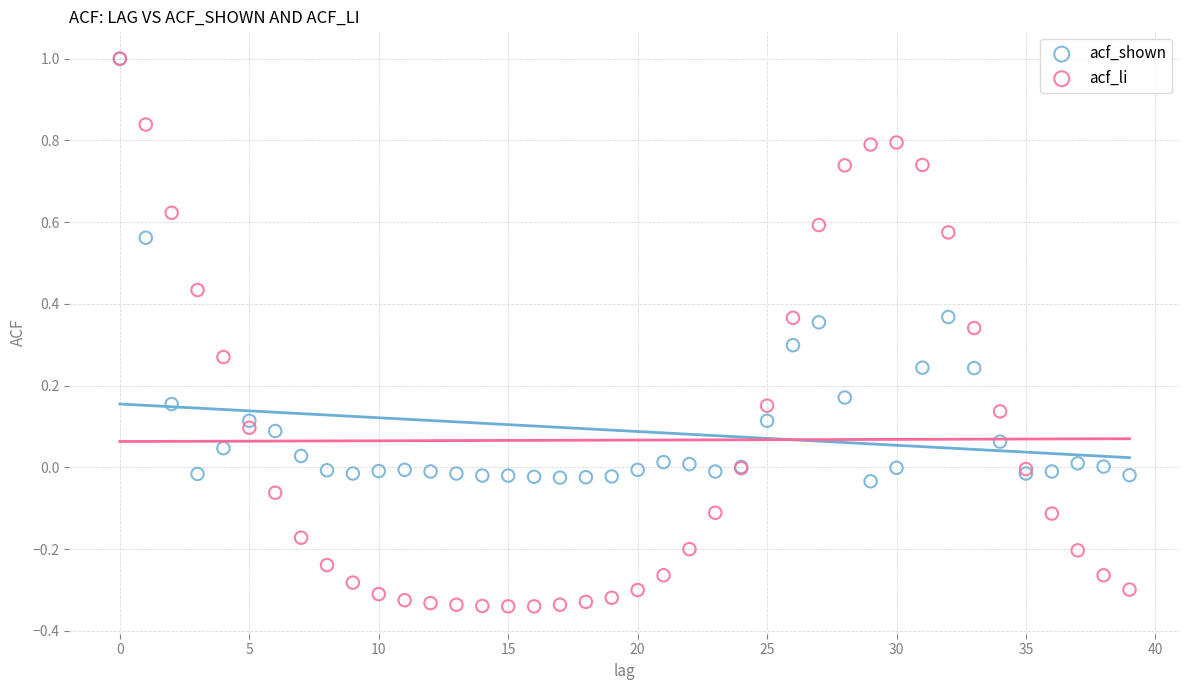

What are all the series names shown in the legend?

acf_shown, acf_li